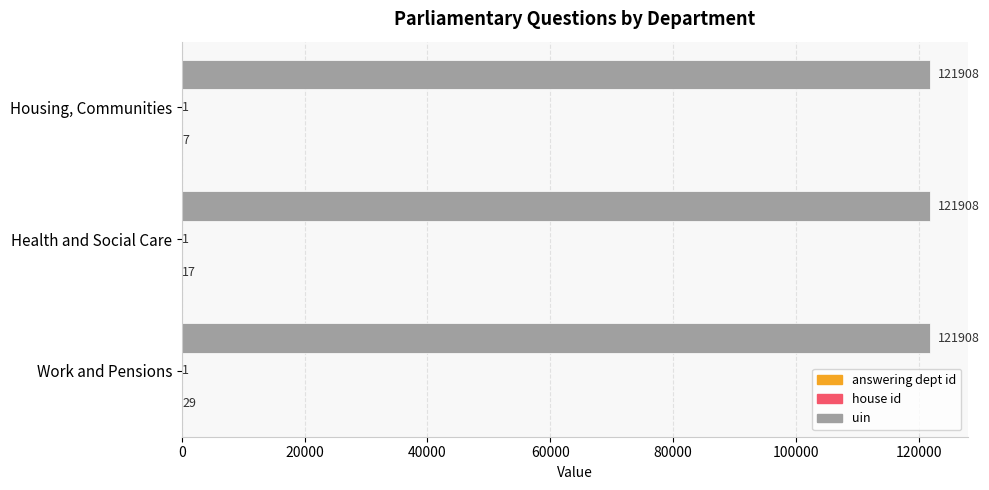

True or false: uin has a value of 162394 at Health and Social Care.

False